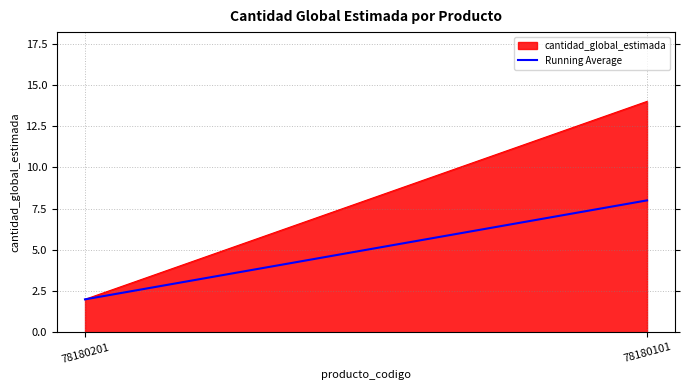

Does the chart display data point markers on the line(s)?

No